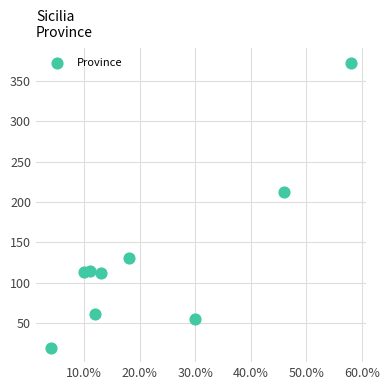

What is the range of X values (max minus min)?

54